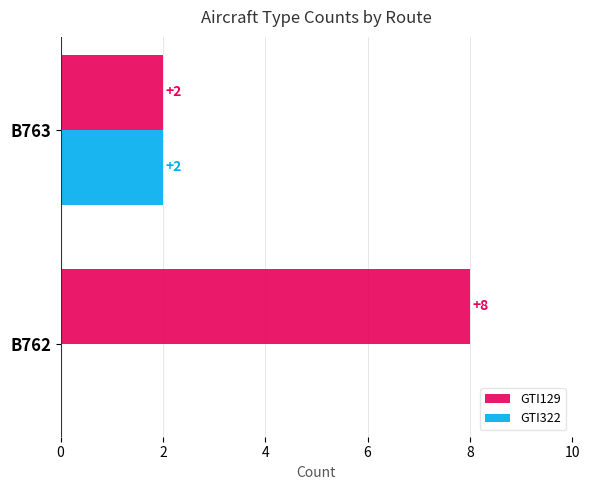

True or false: GTI129 has a value of 11 at B762.

False